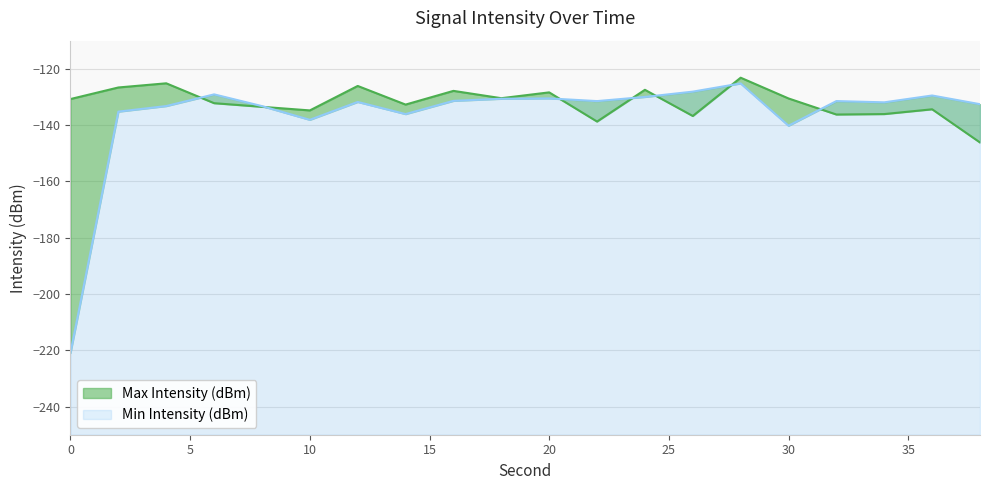

Which has a higher value, 8 or 16?

16